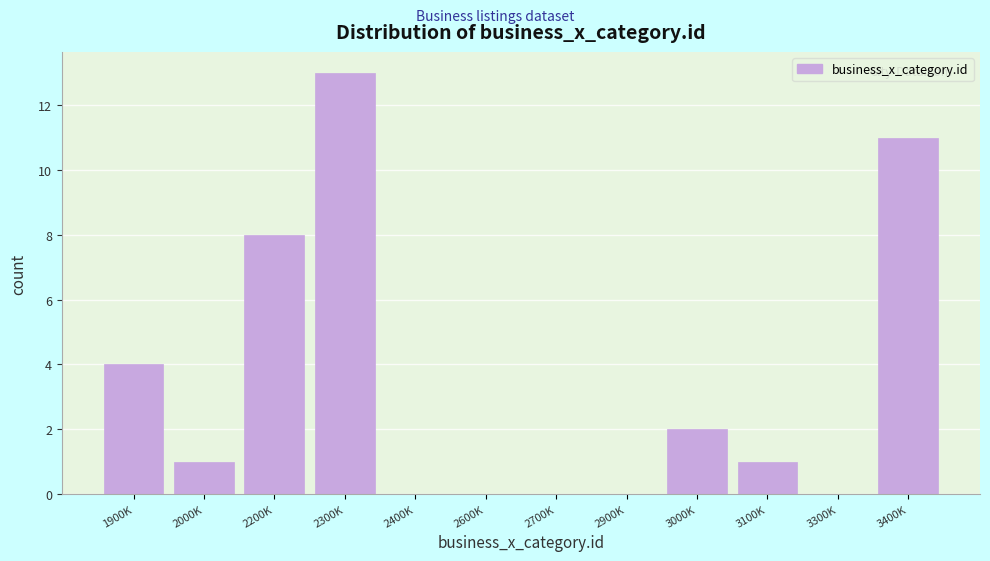

Reading right to left, list all the values displayed in this chart.

3400K=11	3300K=0	3100K=1	3000K=2	2900K=0	2700K=0	2600K=0	2400K=0	2300K=13	2200K=8	2000K=1	1900K=4